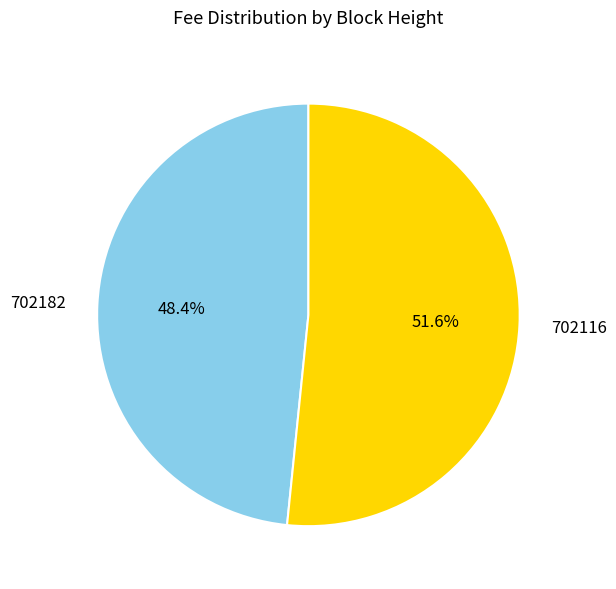

Rank the categories by value from highest to lowest.

702116, 702182